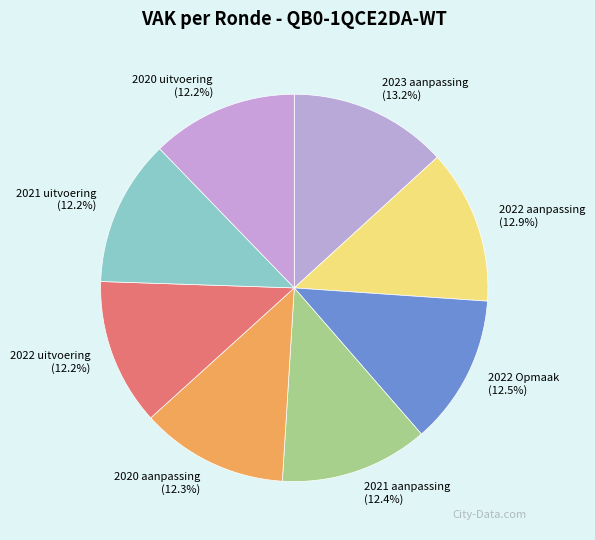

To the nearest percent, what is the average slice percentage?

12%